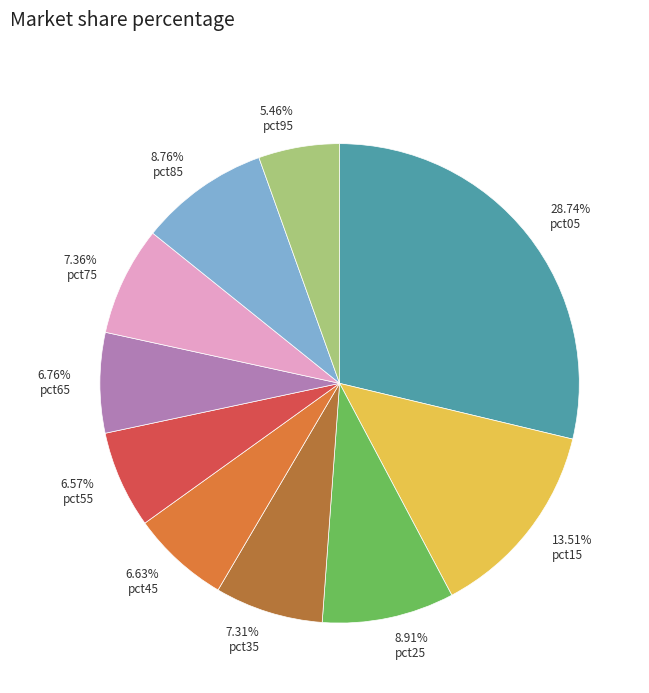

True or false: pct55 accounts for 7% of the total.

True